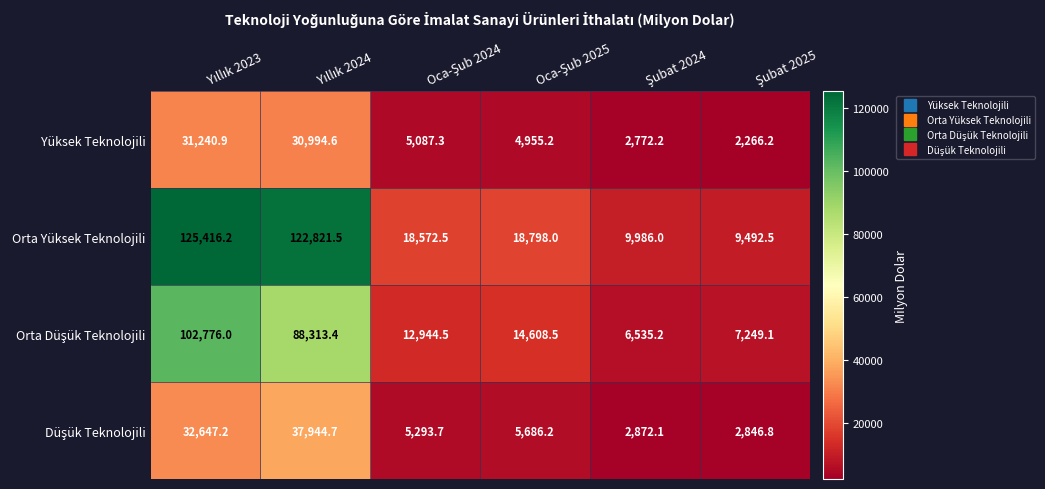

What is the sum of all Orta Yüksek Teknolojili values?

305086.7